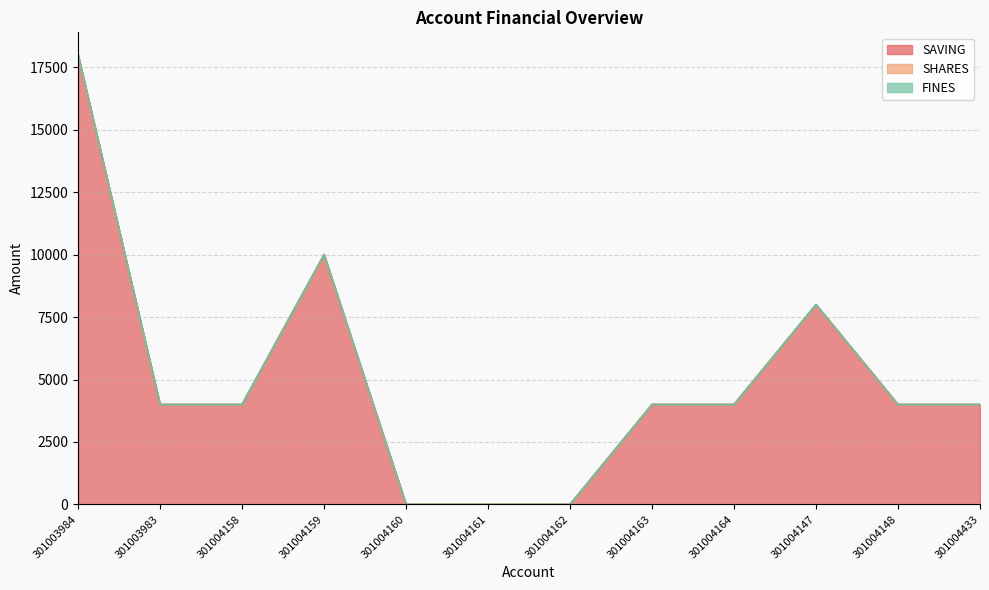

Reading right to left, extract all data points from this chart.

SAVING: 4000	4000	8000	4000	4000	0	0	0	10000	4000	4000	18000
SHARES: 0	0	0	0	0	0	0	0	0	0	0	0
FINES: 0	0	0	0	0	0	0	0	0	0	0	0